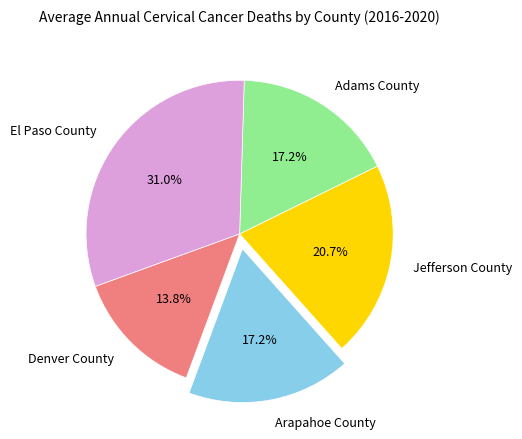

Which slice is the largest?

El Paso County